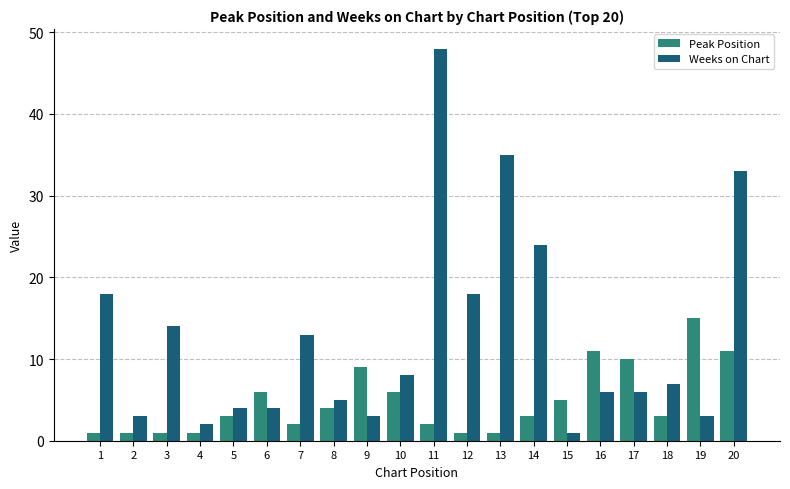

Which series changed the most between 3 and 13?

Weeks on Chart